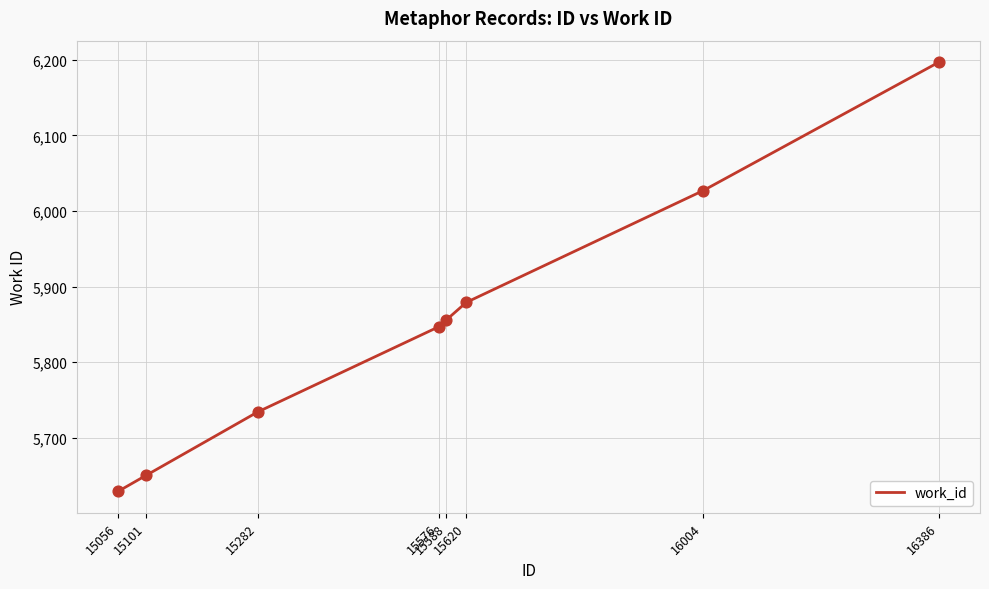

Approximately how many times larger is the value at 15282 compared to 15576?

1.0